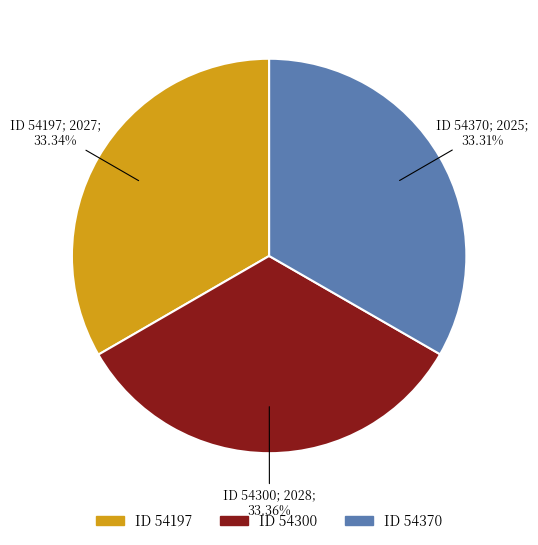

Is there any slice that represents more than half of the pie?

No